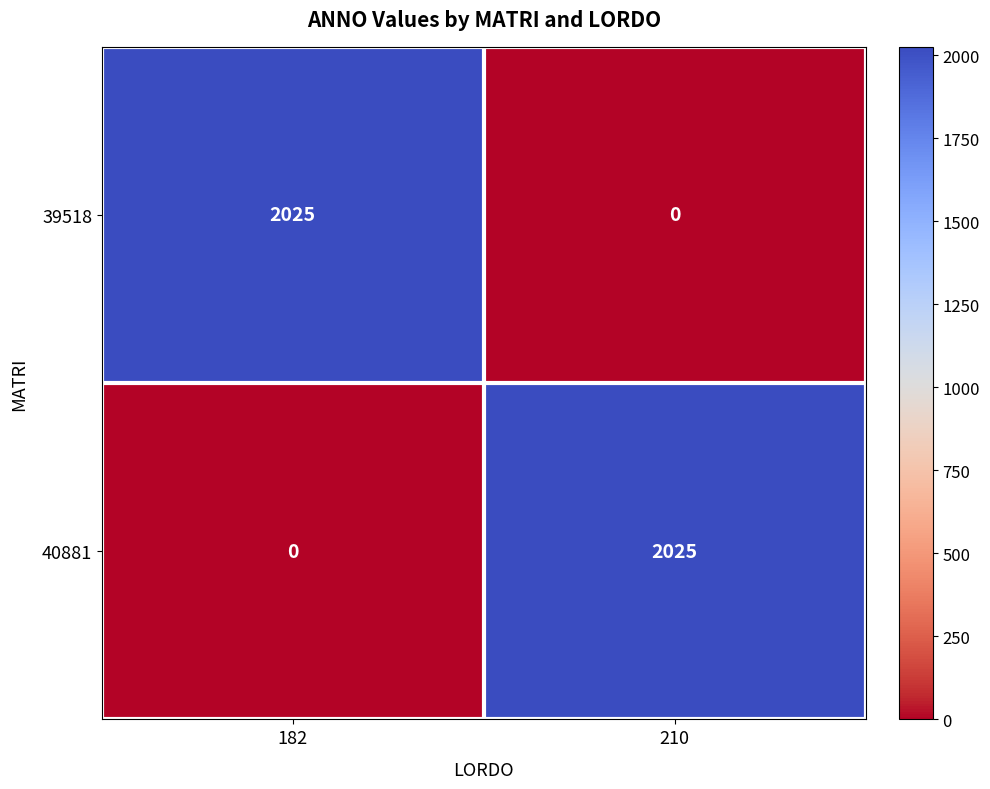

Where is 39518 nearest to the value 1012?

210